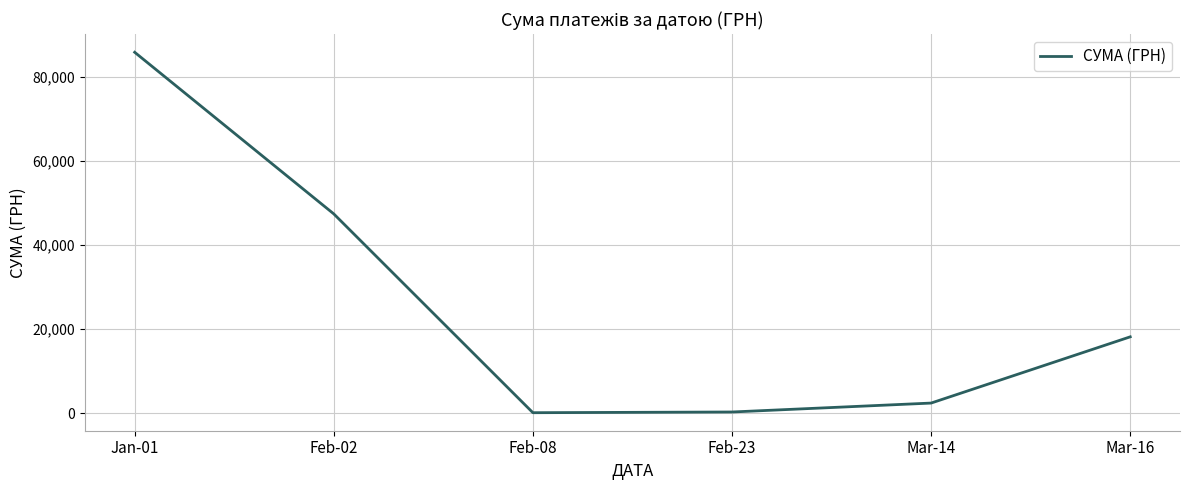

Count the number of values greater than 18179.

3